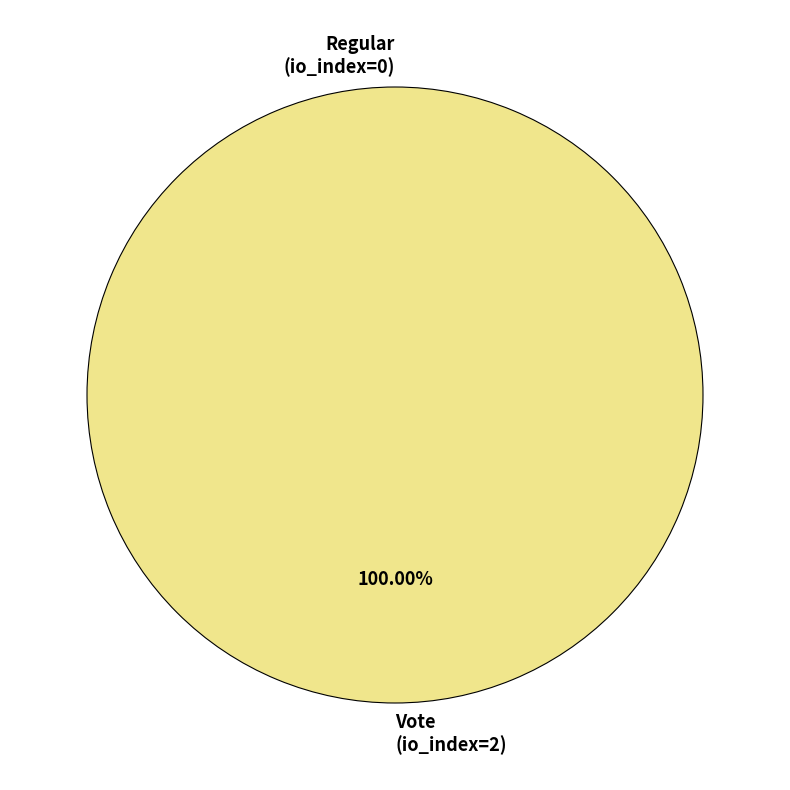

True or false: Vote (io_index=2) accounts for 100% of the total.

True